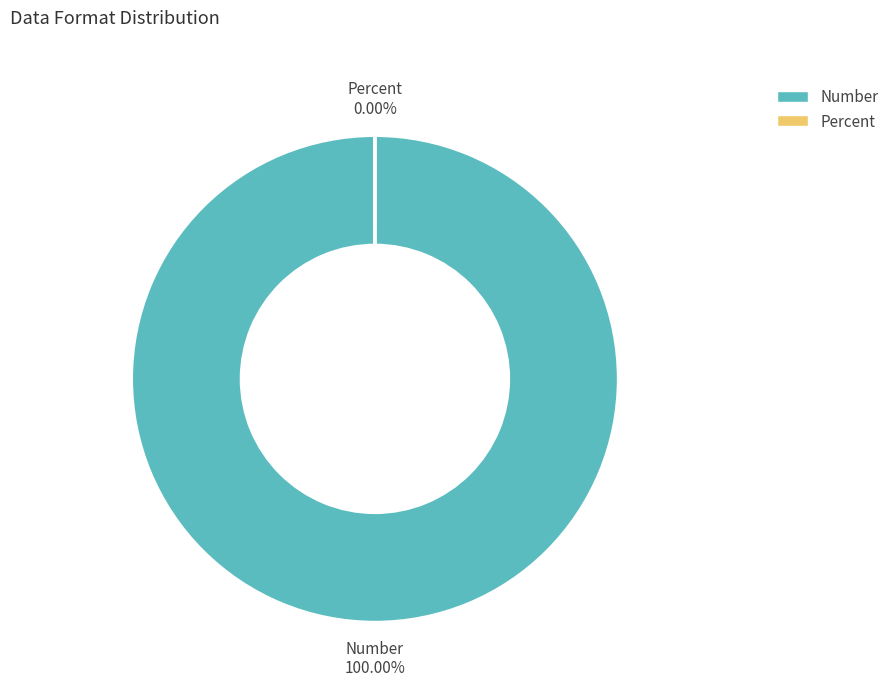

To the nearest percent, what is the average slice percentage?

50%